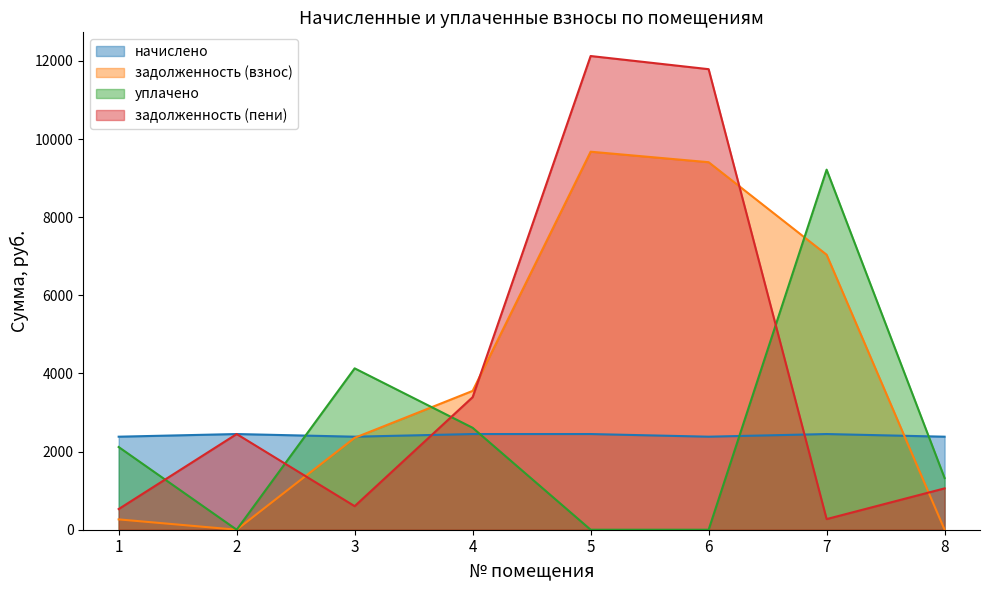

What is the value of the уплачено point at the 8th from the left?

1323.0